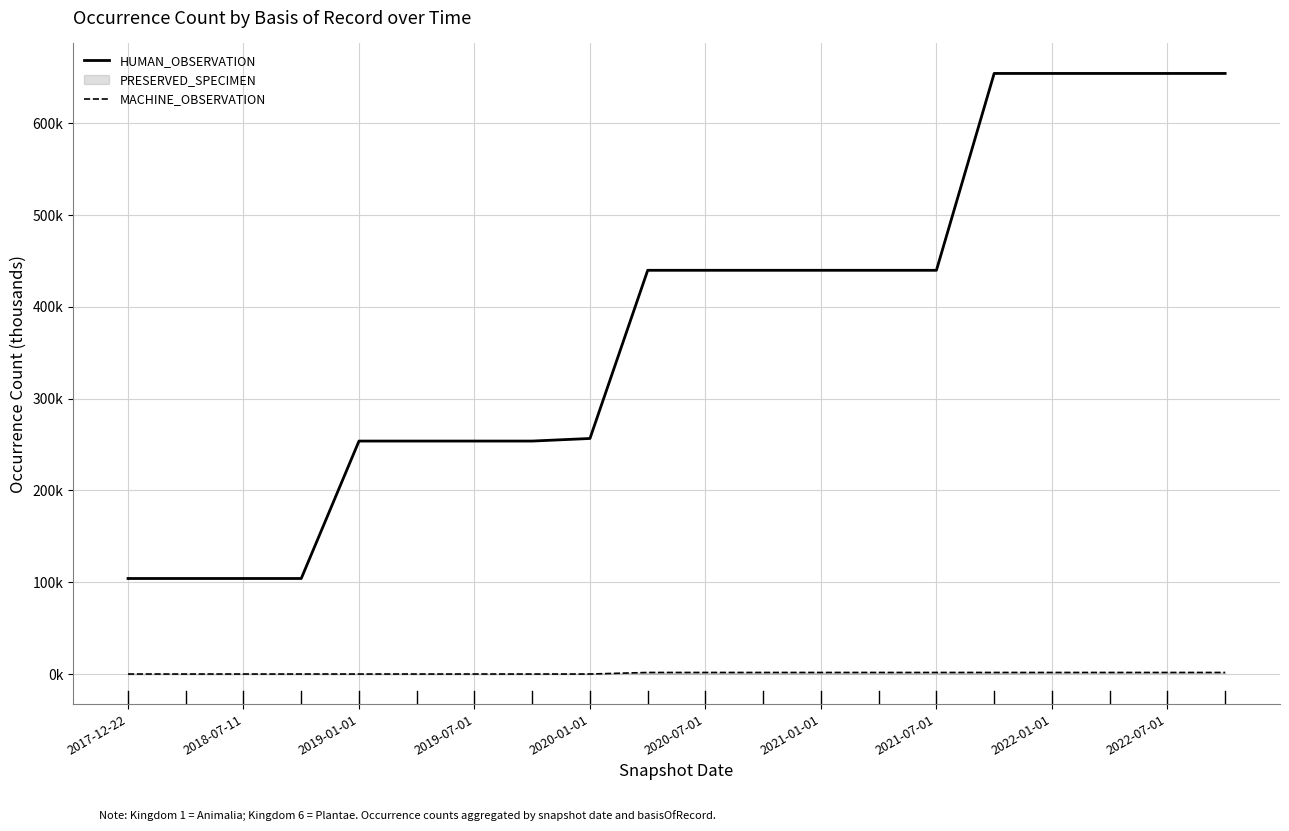

The HUMAN_OBSERVATION series shows 740.8 at 13. True or false?

False